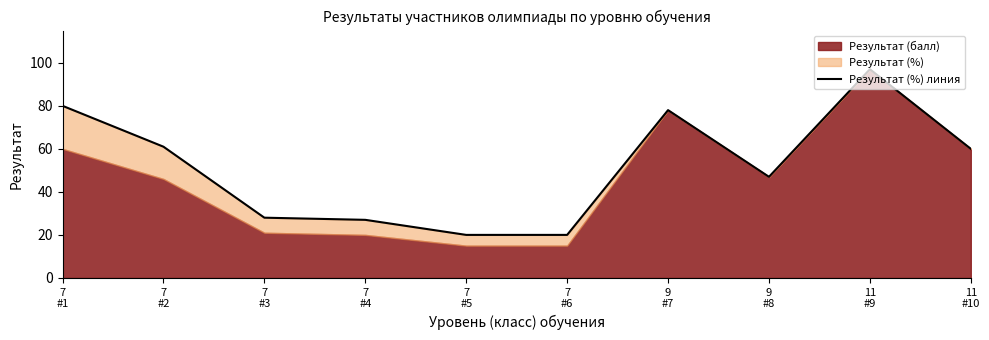

Where is the data nearest to the value 58?

11
#10